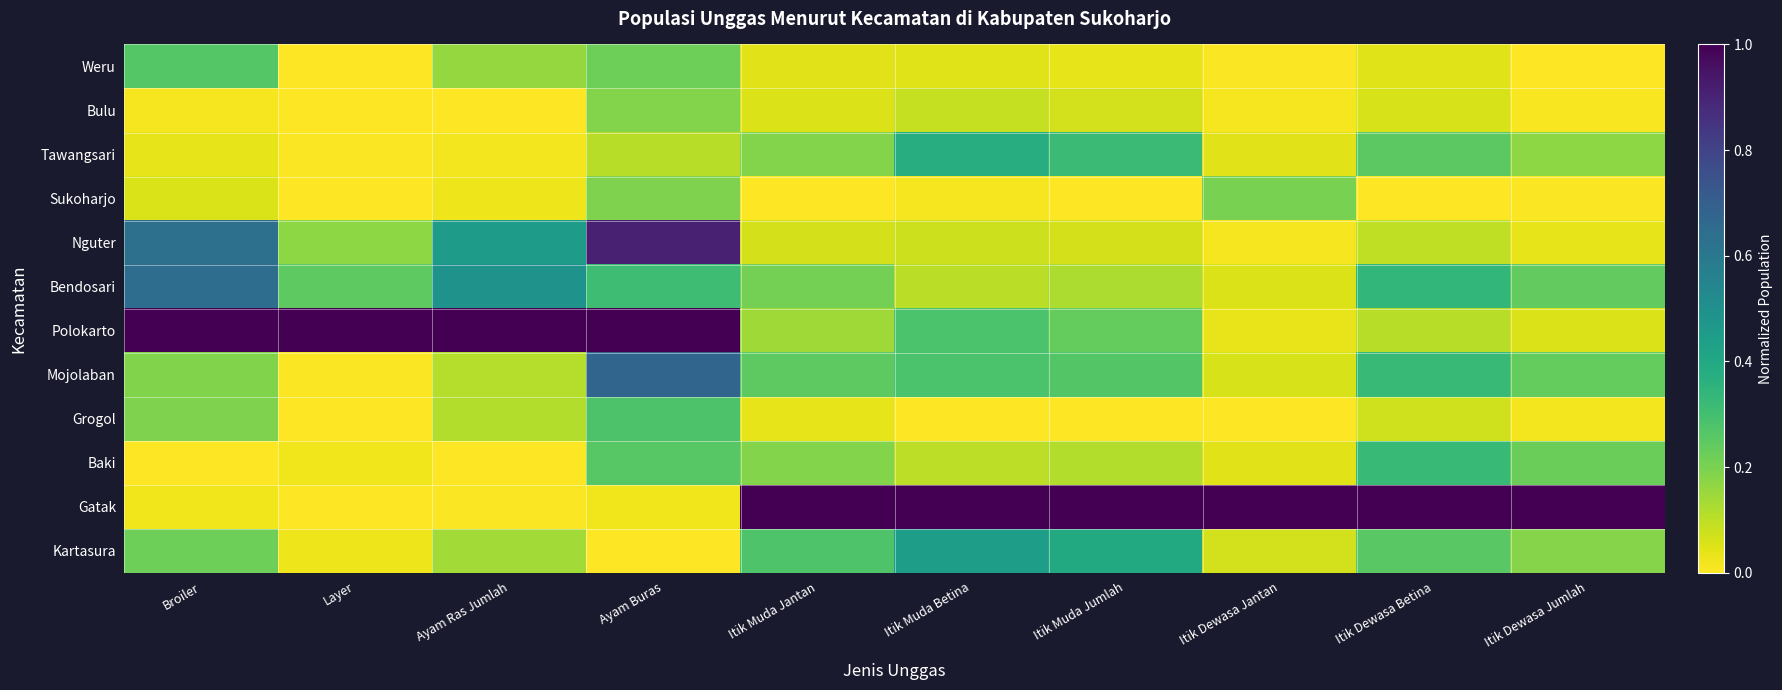

Which category has the highest value across all series?

Broiler